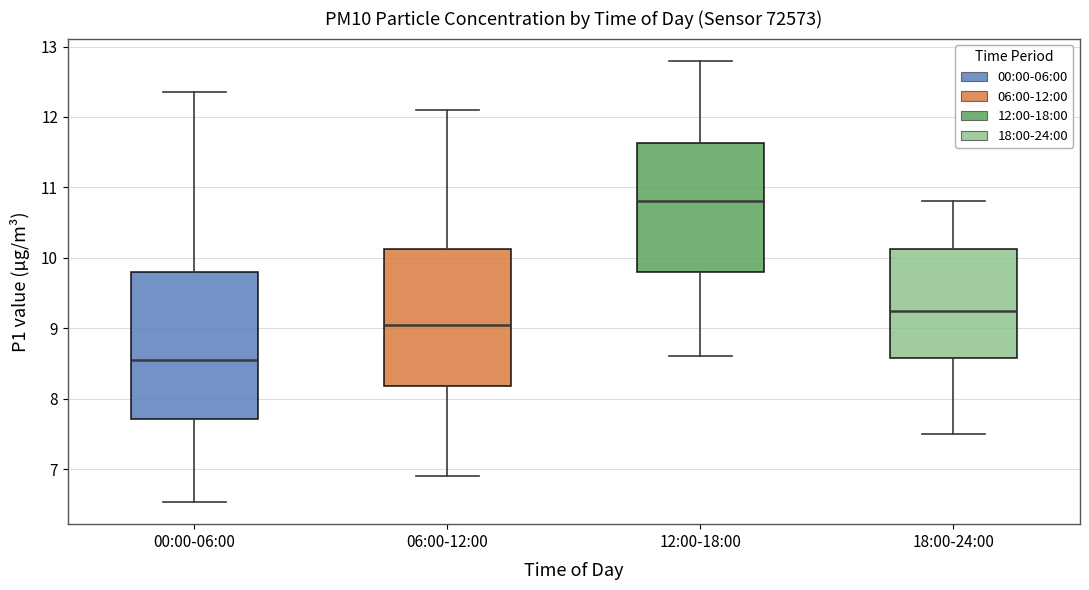

Comparing the boxes themselves (not the whiskers), which one is the tallest?

00:00-06:00